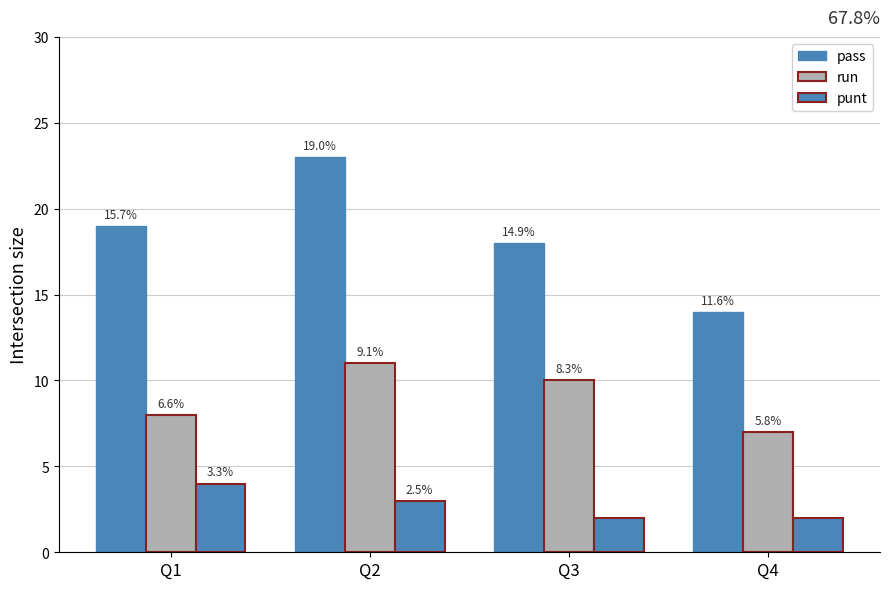

Does the chart contain any negative values?

No